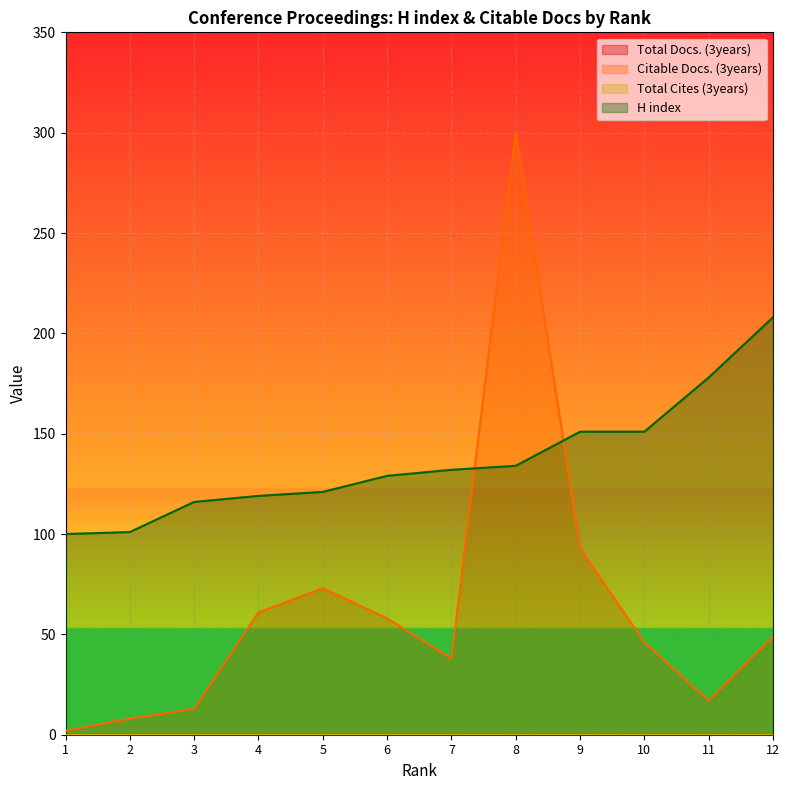

Rank the series by their average value, from lowest to highest.

Citable Docs. (3years), H index